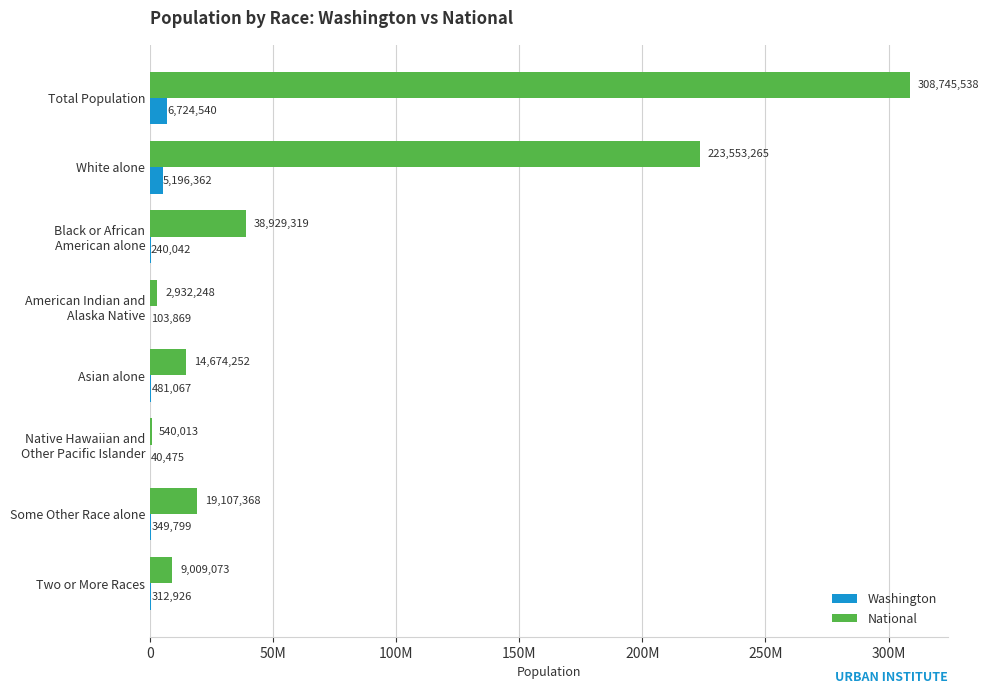

Which series has the widest spread of values?

National